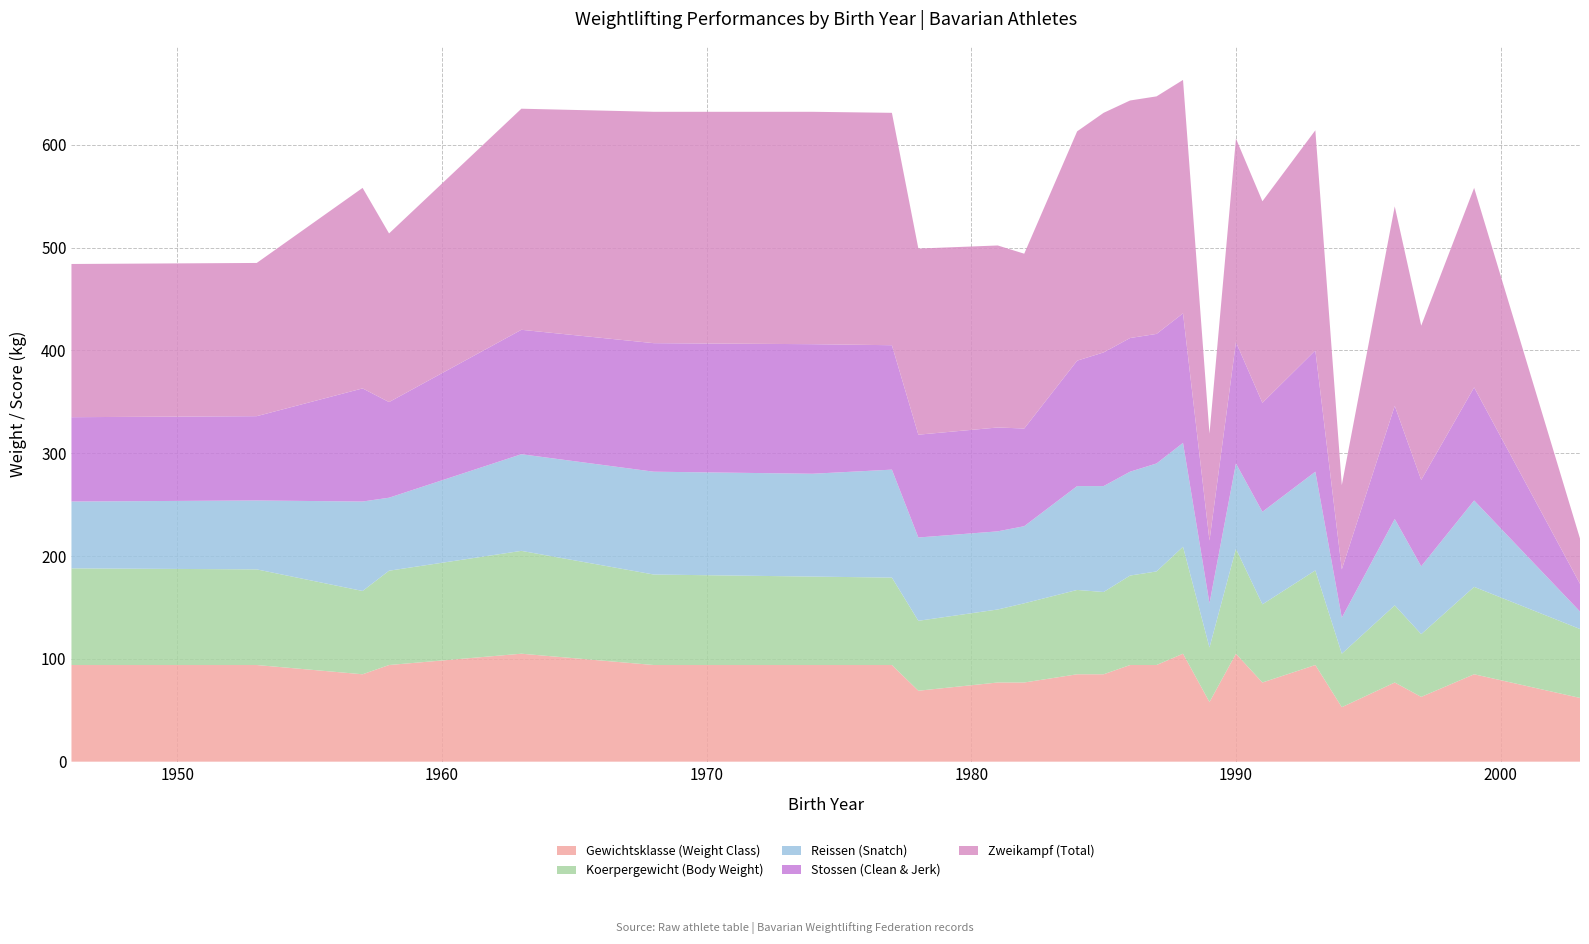

Reading left to right, list all the values displayed in this chart.

Koerpergewicht: 94.0	93.0	81.0	91.7	100.0	88.0	86.0	85.0	68.0	71.0	77.0	82.0	80.0	87.0	91.0	104.0	53.0	102.0	76.0	92.0	52.0	75.0	61.0	85.0	67.0
Stossen: 82.0	82.0	110.0	93.0	121.0	125.0	126.0	121.0	100.0	101.0	95.0	122.0	130.0	130.0	126.0	126.0	61.0	118.0	106.0	118.0	47.0	110.0	84.0	110.0	27.0
Reissen: 65.0	67.0	87.0	71.0	94.0	100.0	100.0	105.0	81.0	76.0	75.0	101.0	103.0	101.0	105.0	101.0	43.0	83.0	90.0	96.0	35.0	84.0	66.0	84.0	17.0
Zweikampf: 149.0	149.0	195.0	164.0	215.0	225.0	226.0	226.0	181.0	177.0	170.0	223.0	233.0	231.0	231.0	227.0	104.0	198.0	196.0	214.0	82.0	194.0	150.0	194.0	44.0
Gewichtsklasse: 94.0	94.0	85.0	94.0	105.0	94.0	94.0	94.0	69.0	77.0	77.0	85.0	85.0	94.0	94.0	105.0	58.0	105.0	77.0	94.0	53.0	77.0	63.0	85.0	62.0